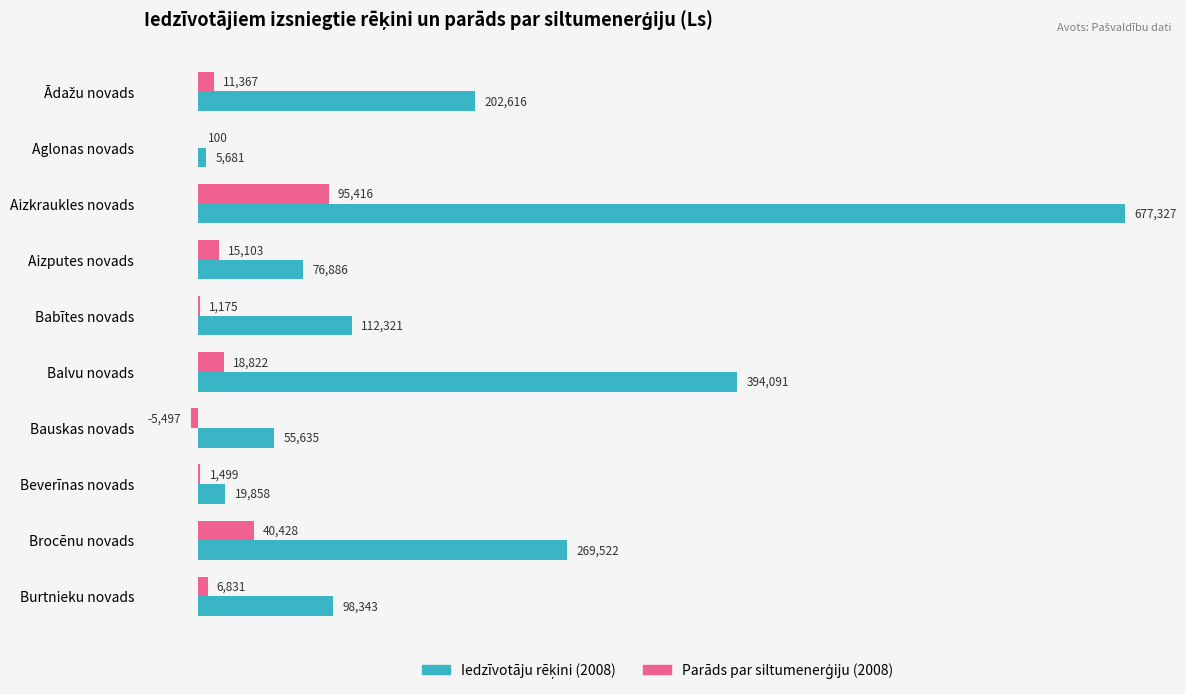

Which category has the highest value across all series?

Aizkraukles novads